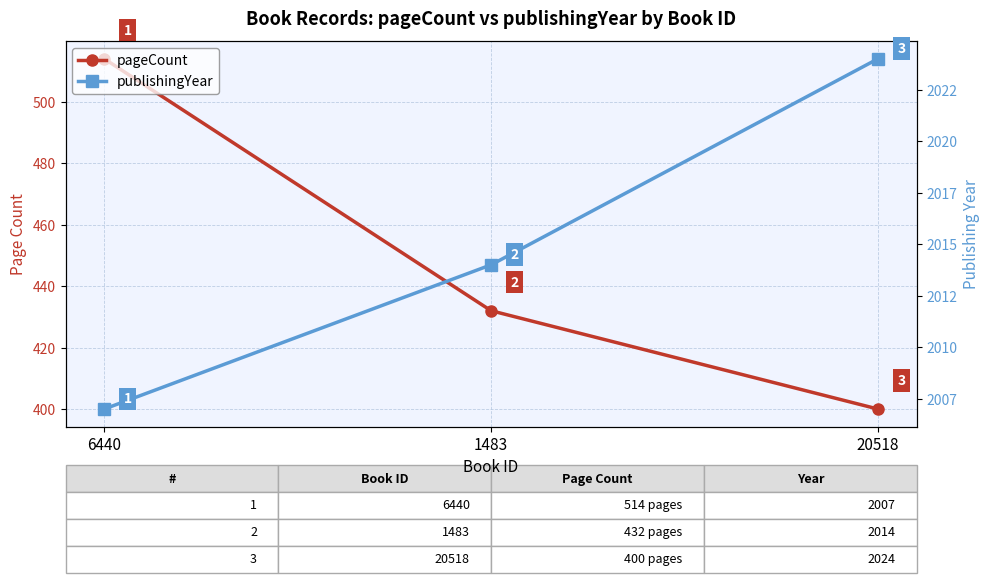

Which has a higher value, 1483 or 6440?

6440